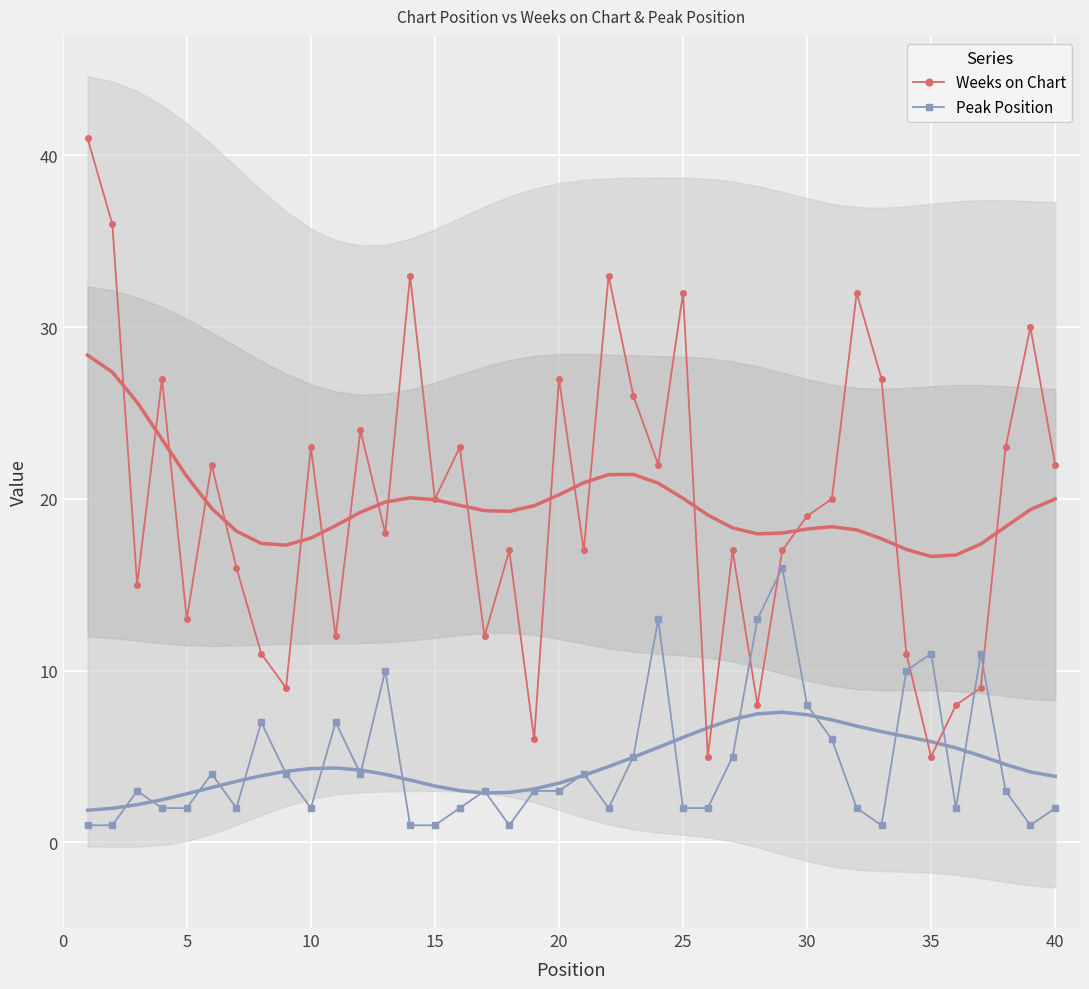

How many distinct data groups are displayed?

2